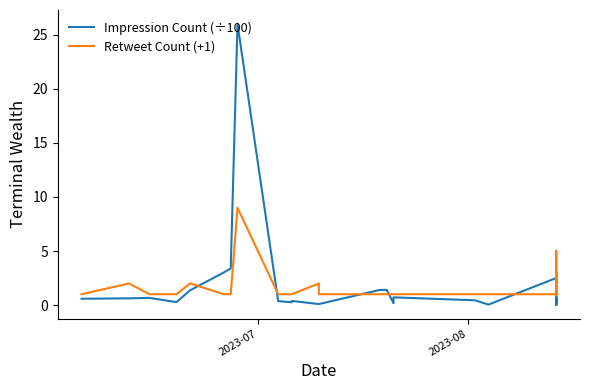

What is the difference between the maximum and minimum values in the Retweet Count (+1) series?

8.0